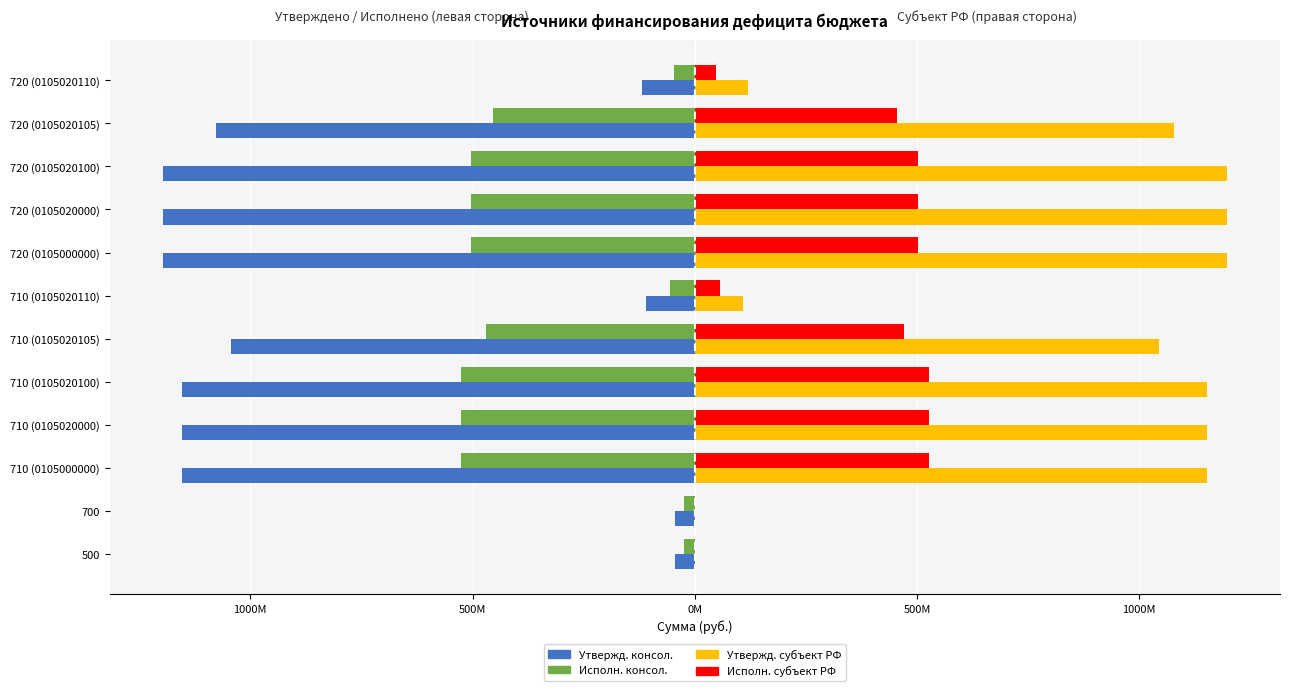

What are all the series names shown in the legend?

Утвержд. консол., Исполн. консол., Утвержд. субъект РФ, Исполн. субъект РФ